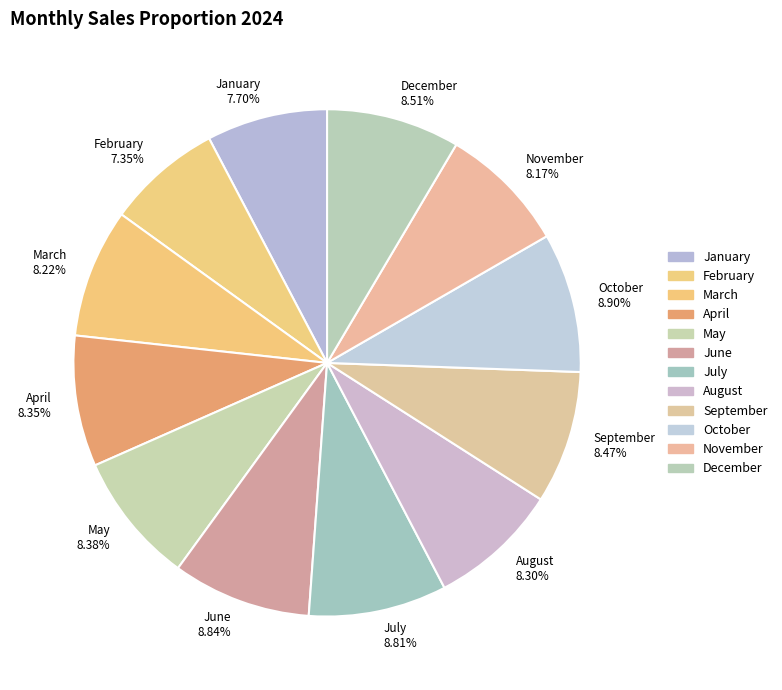

What percentage is NOT represented by June?

91.2%